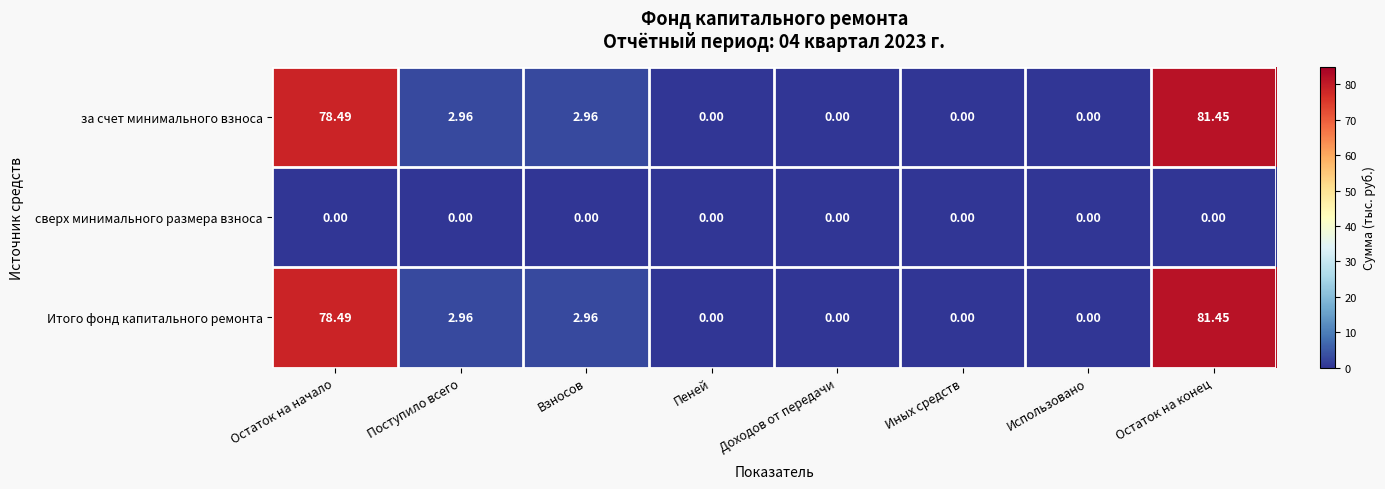

At which category does the chart reach its peak across all series?

Остаток на конец